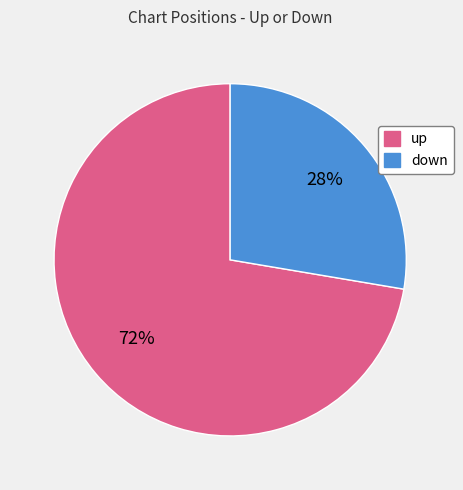

What is the ratio of the value at up to the value at down?

2.6